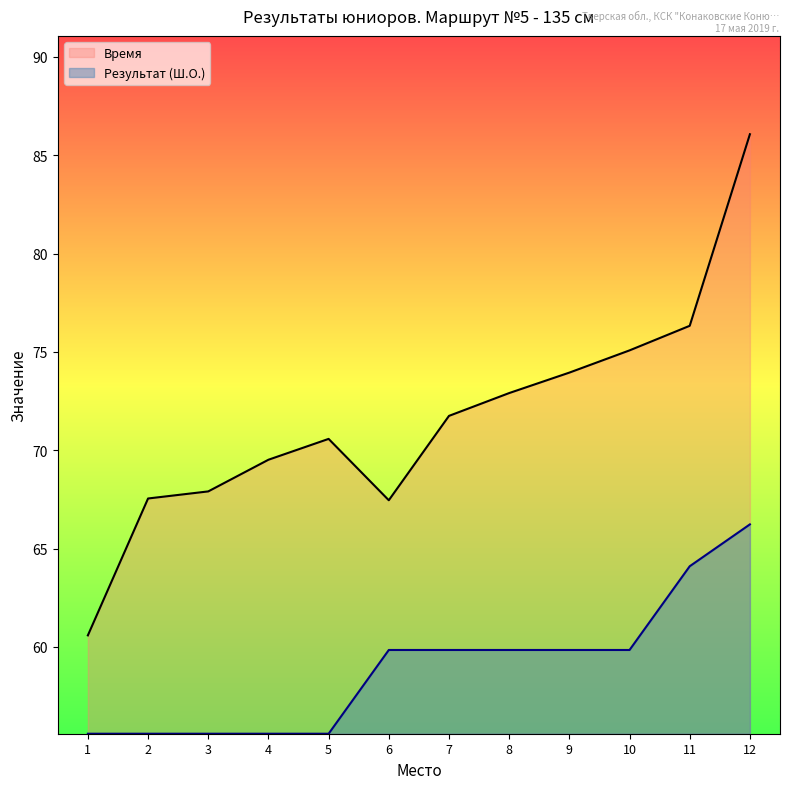

The Результат (Ш.О.) series shows 59.8 at 7. True or false?

True